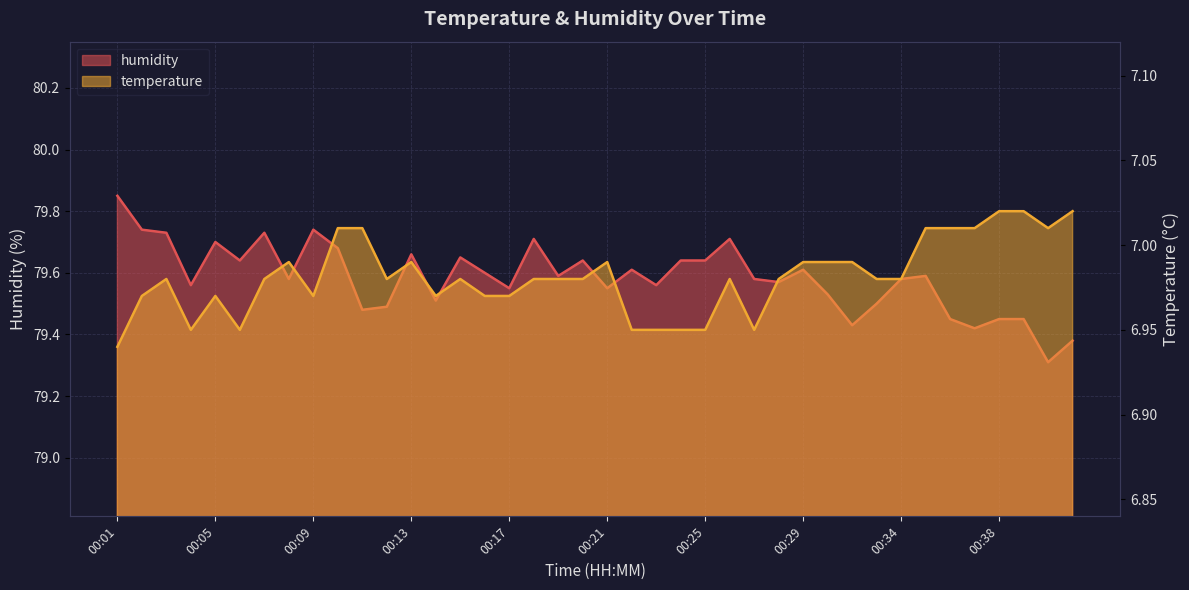

Rank the series at 00:22 from lowest to highest value.

temperature, humidity